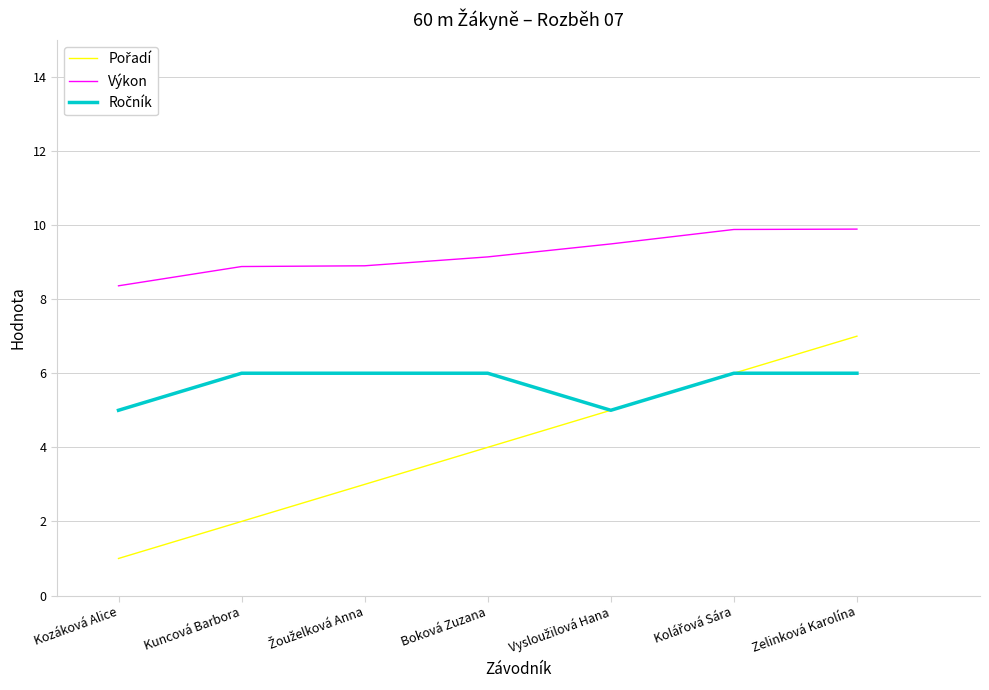

Which series has the largest total across all categories?

Výkon